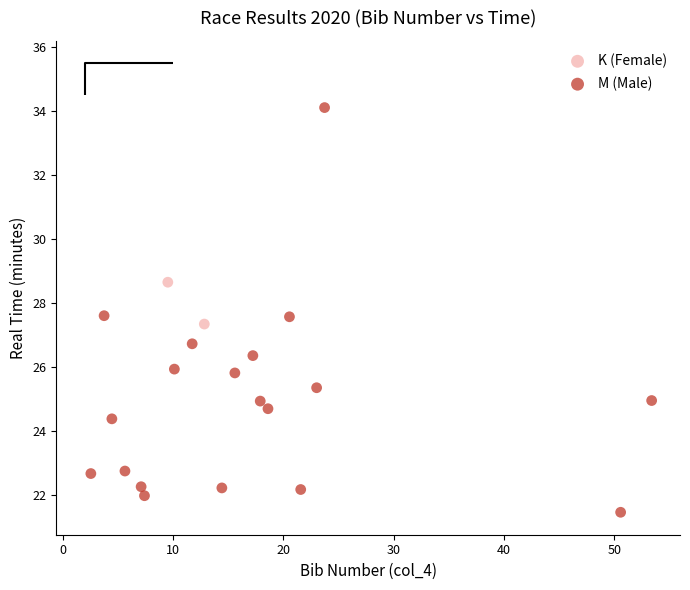

What are all the series names shown in the legend?

K (Female), M (Male)